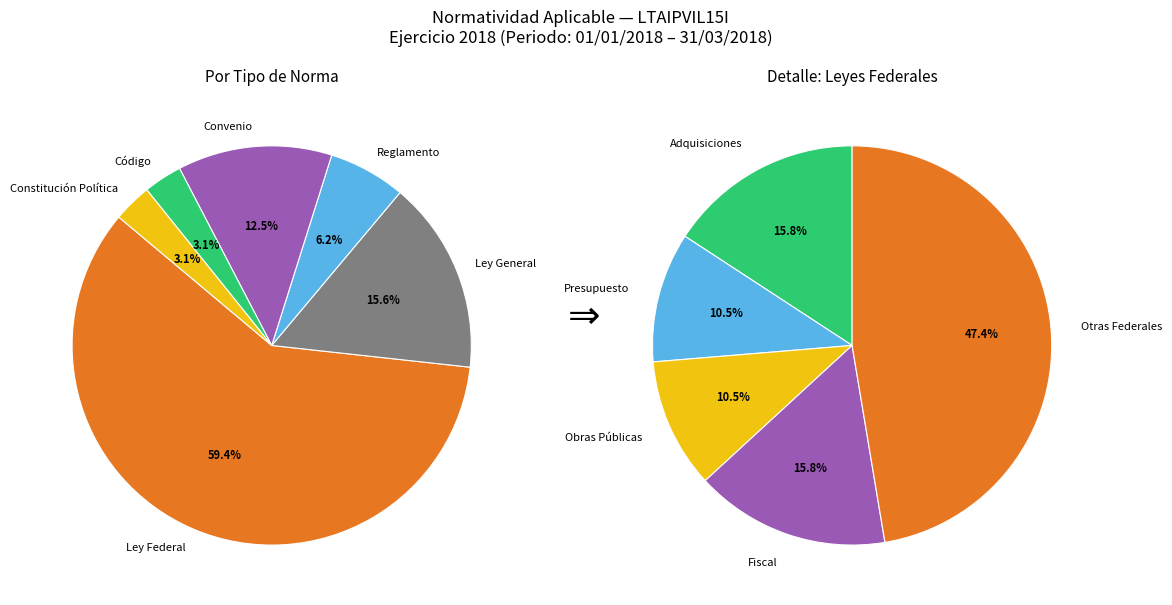

What is the change in value from Convenio to Código?

-3